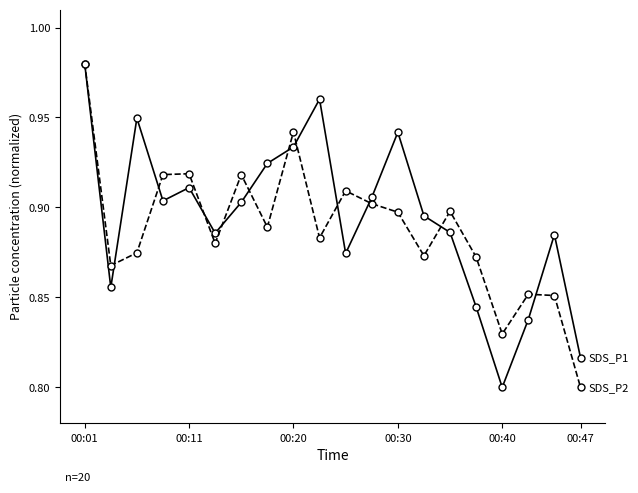

How many data points does each series have?

20